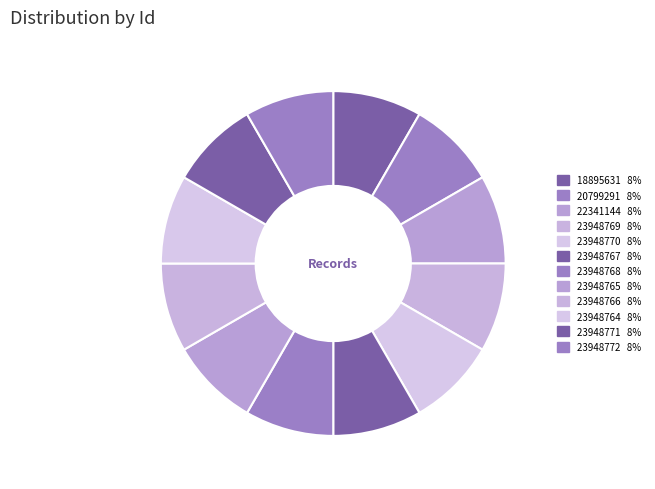

True or false: 23948765 accounts for 17% of the total.

False